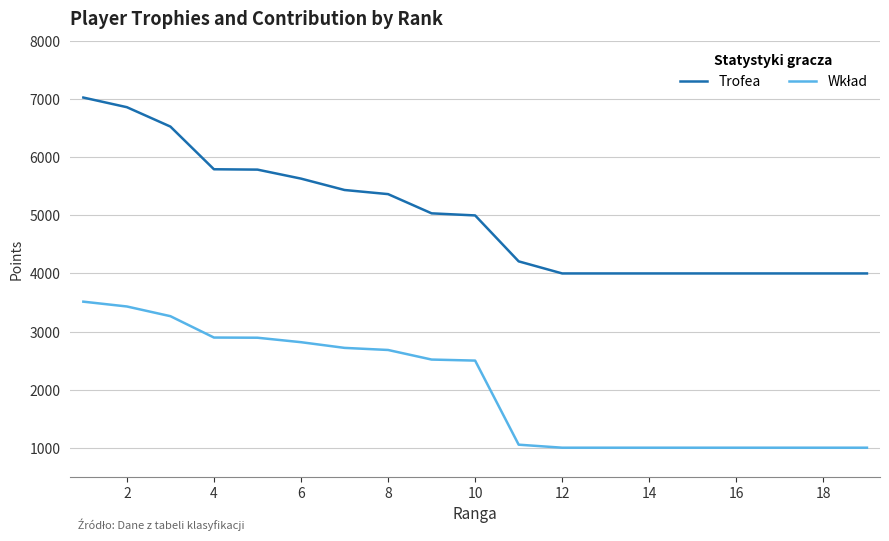

Which series has the largest total across all categories?

Trofea